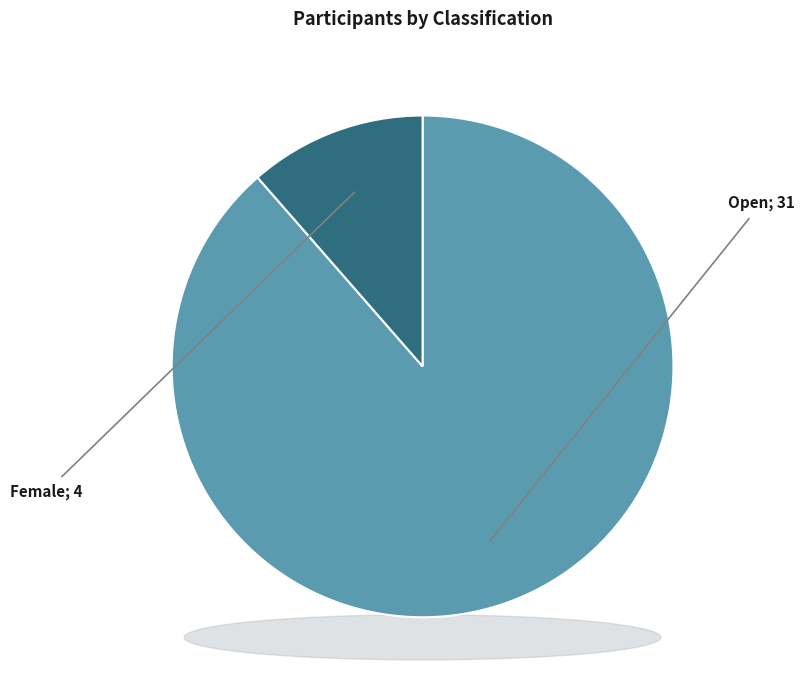

Which category has the smallest portion of the pie?

Female